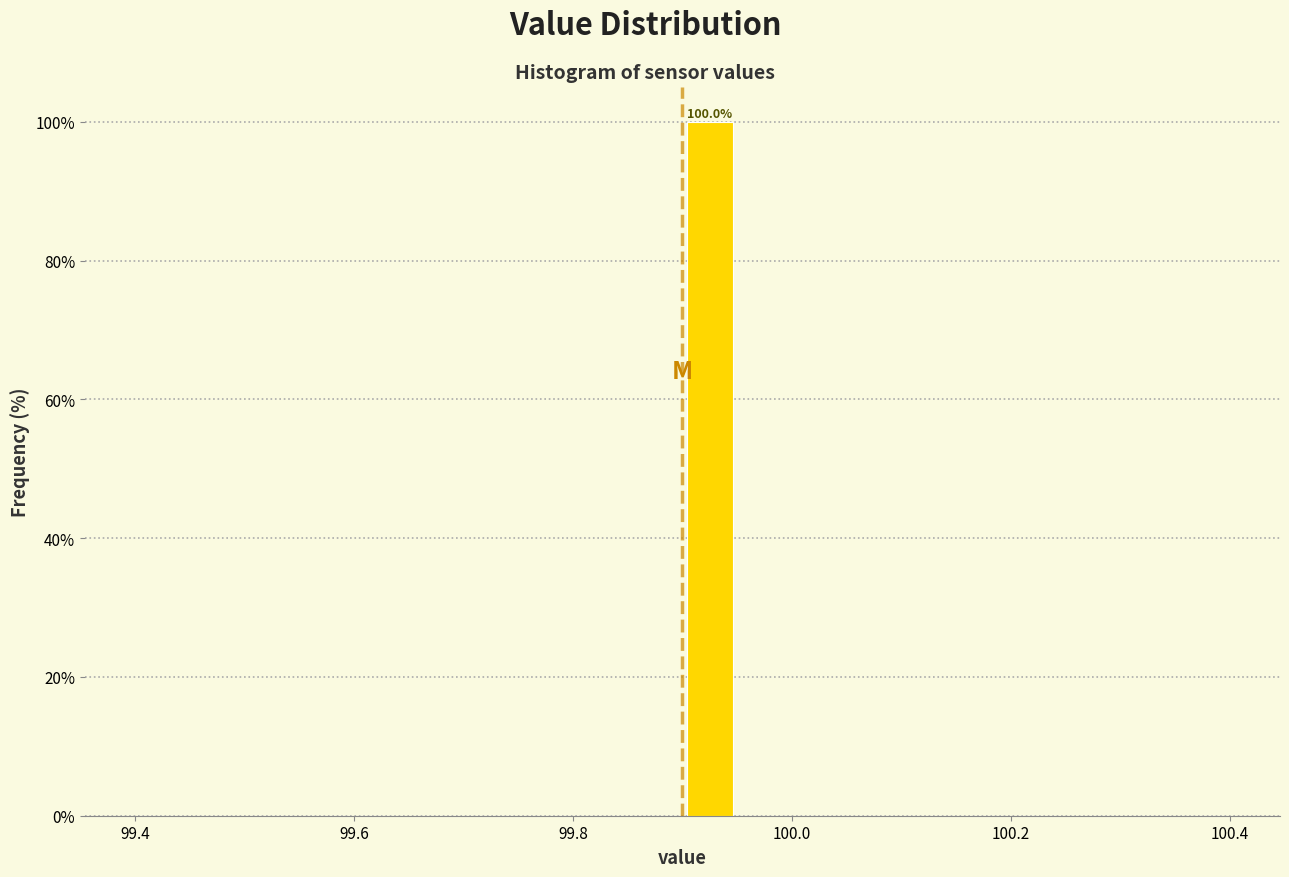

Around what value on the x-axis is the tallest bar? Give the approximate position of its centre, as read against the axis.

99.92